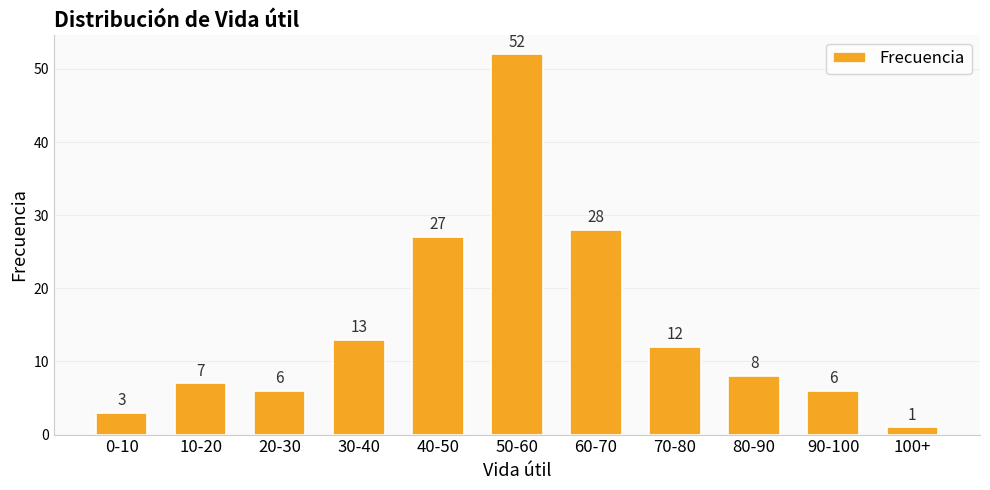

How many values are below 8?

5